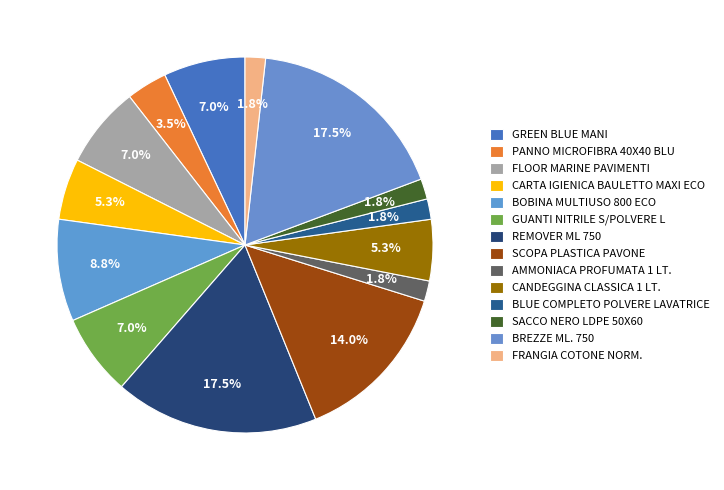

Combined, what portion of the pie is CARTA IGIENICA BAULETTO MAXI ECO and BOBINA MULTIUSO 800 ECO?

14.0%